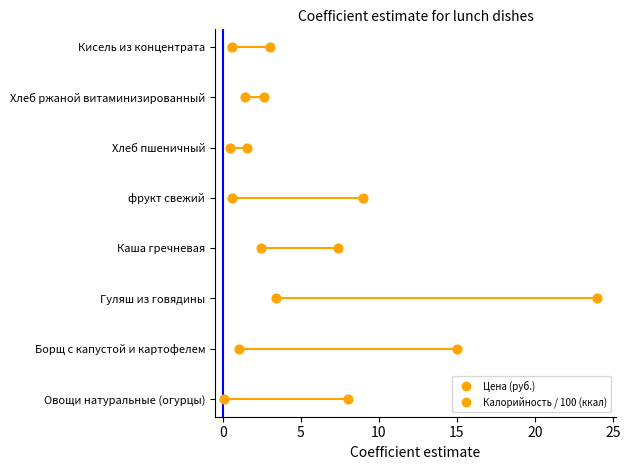

Which series has the largest Y range (max minus min)?

Цена (руб.)